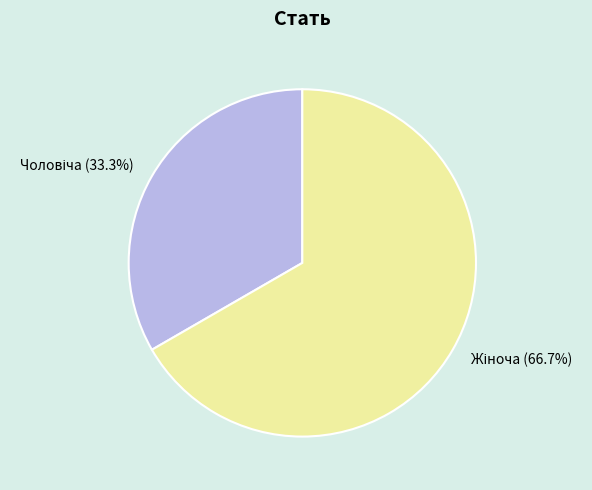

Is there any slice that represents more than half of the pie?

Yes